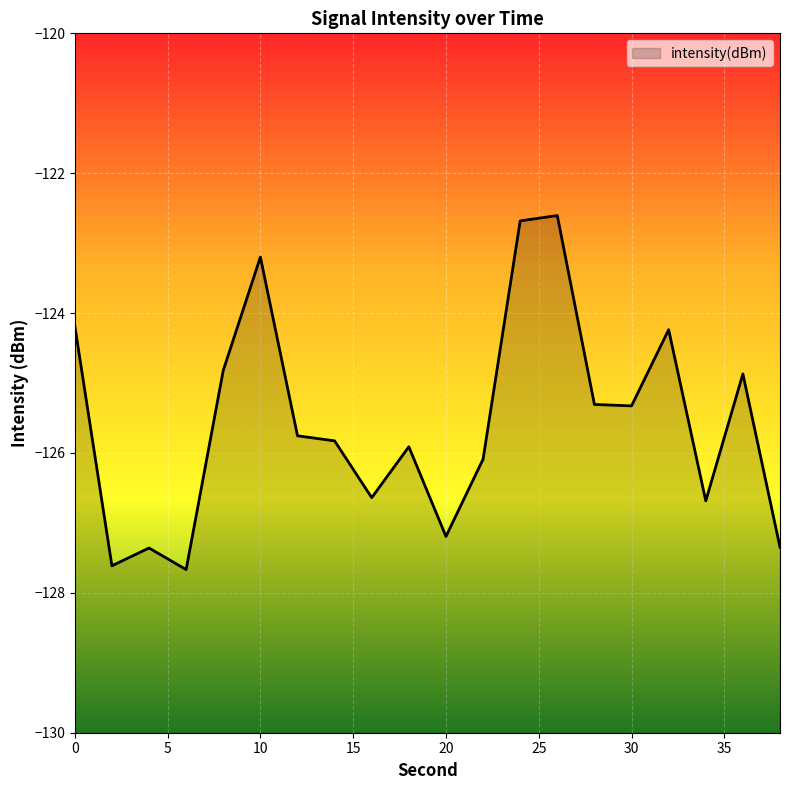

The value at 24 is -82.6. True or false?

False